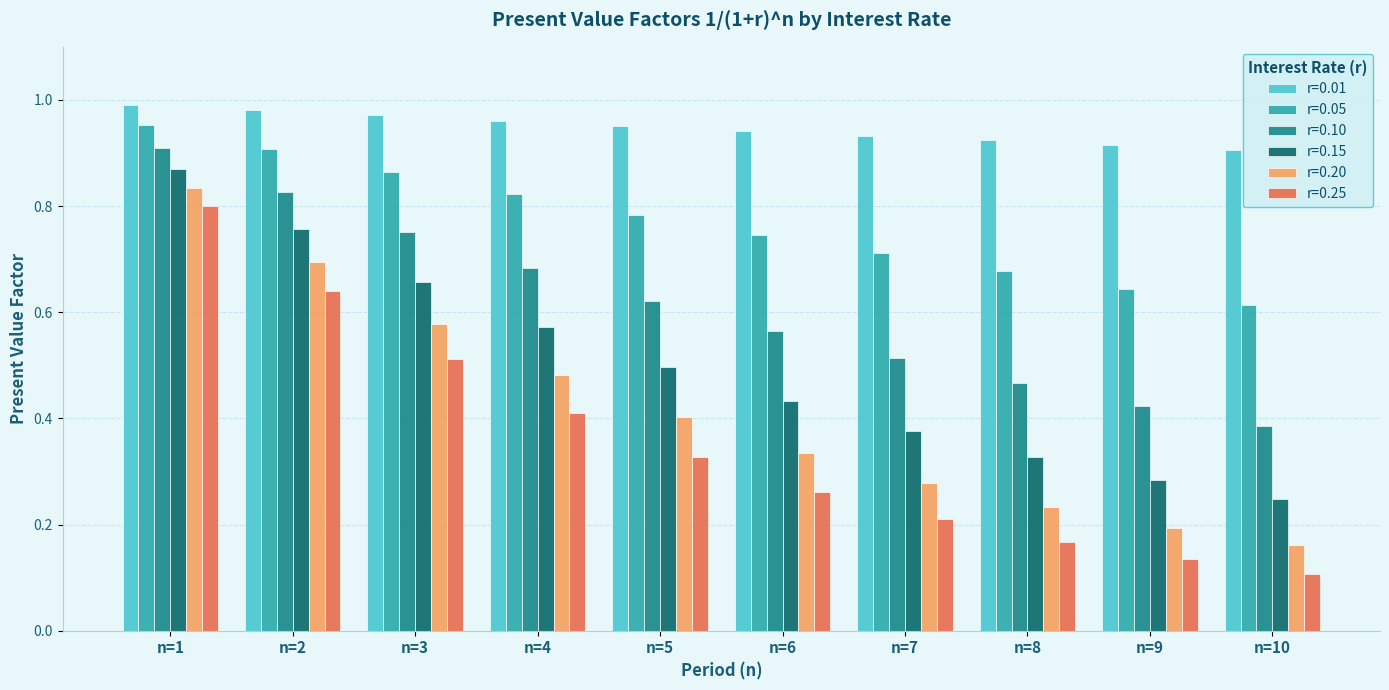

Is it true that r=0.20 equals 0.4 at n=5?

True